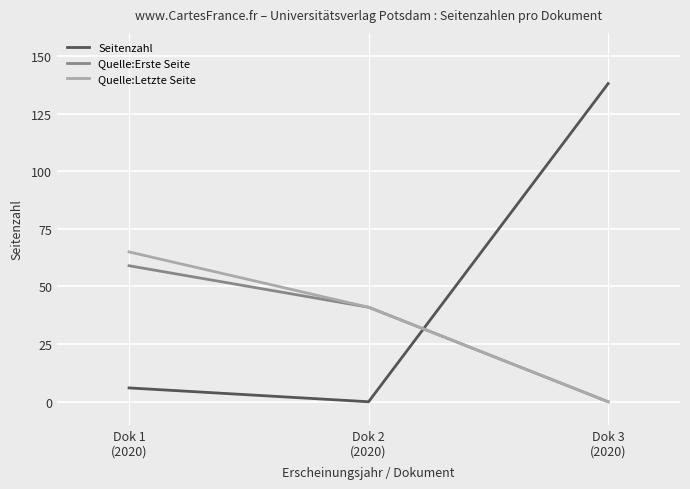

Does the chart display data point markers on the line(s)?

No